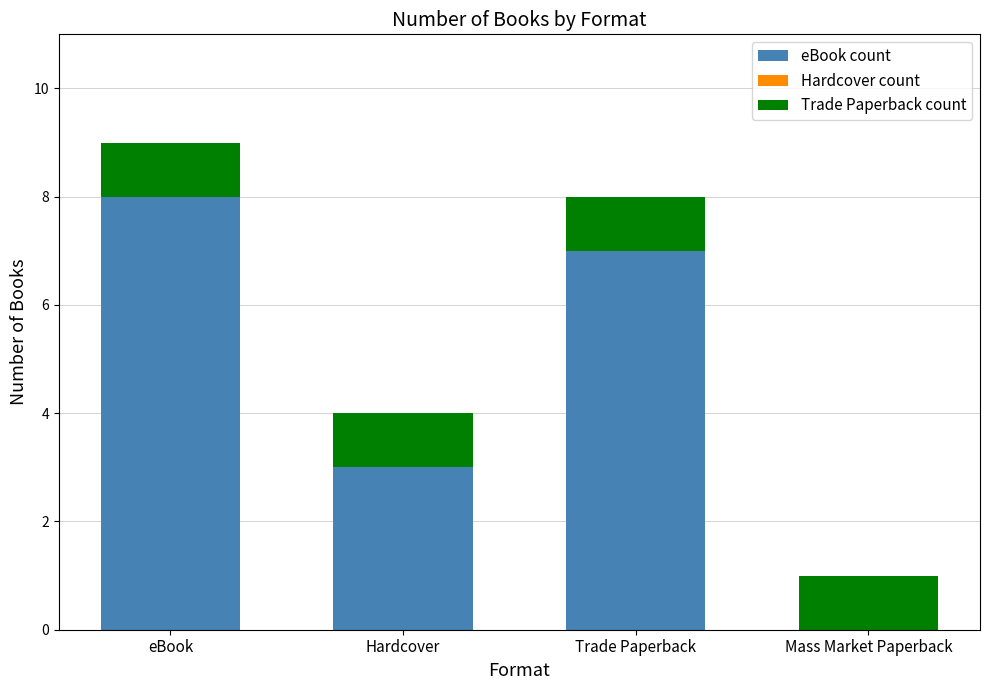

Reading left to right, what are the values for eBook count?

eBook=8	Hardcover=3	Trade Paperback=7	Mass Market Paperback=0